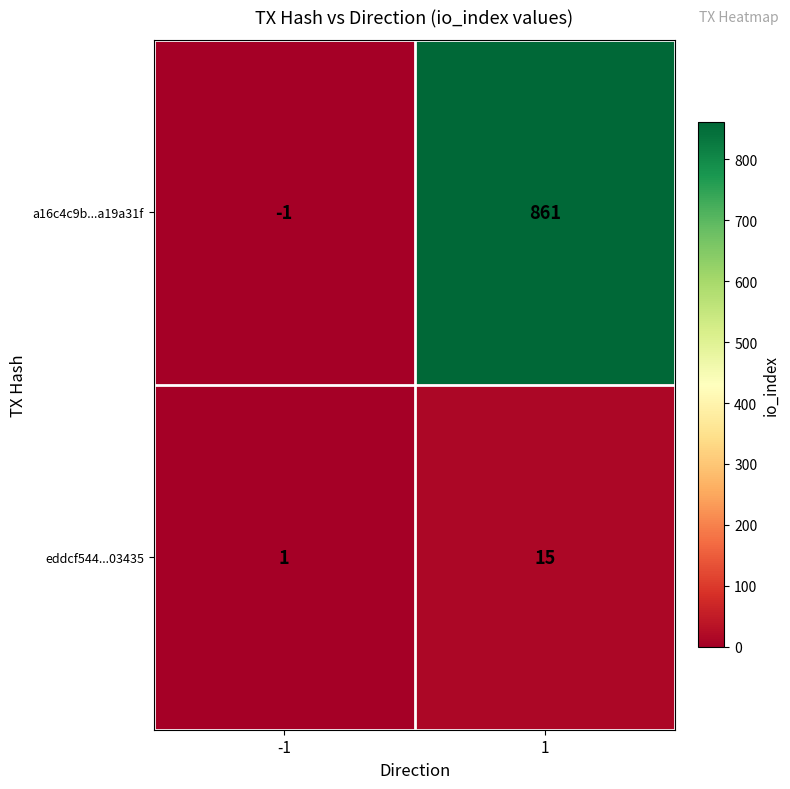

What is the total value across all series at 1?

876